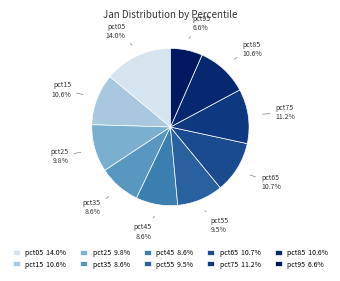

Which slice is the largest?

pct05